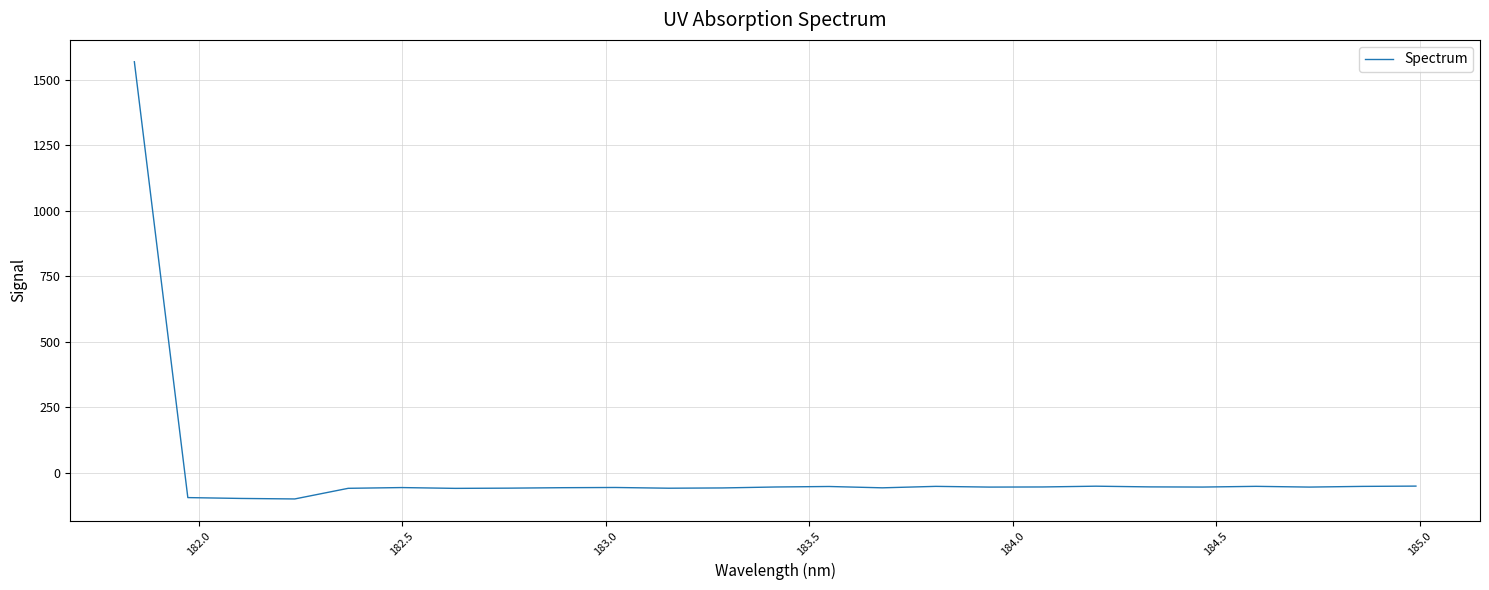

What is the smallest value displayed?

-100.9